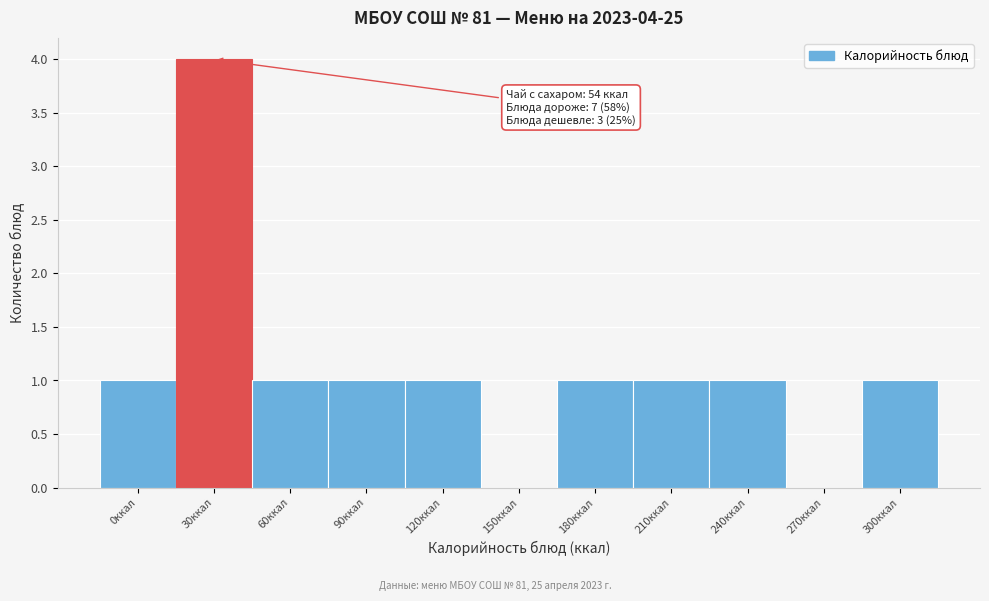

Reading left to right, what are all the values shown in this chart?

0ккал=1	30ккал=4	60ккал=1	90ккал=1	120ккал=1	150ккал=0	180ккал=1	210ккал=1	240ккал=1	270ккал=0	300ккал=1